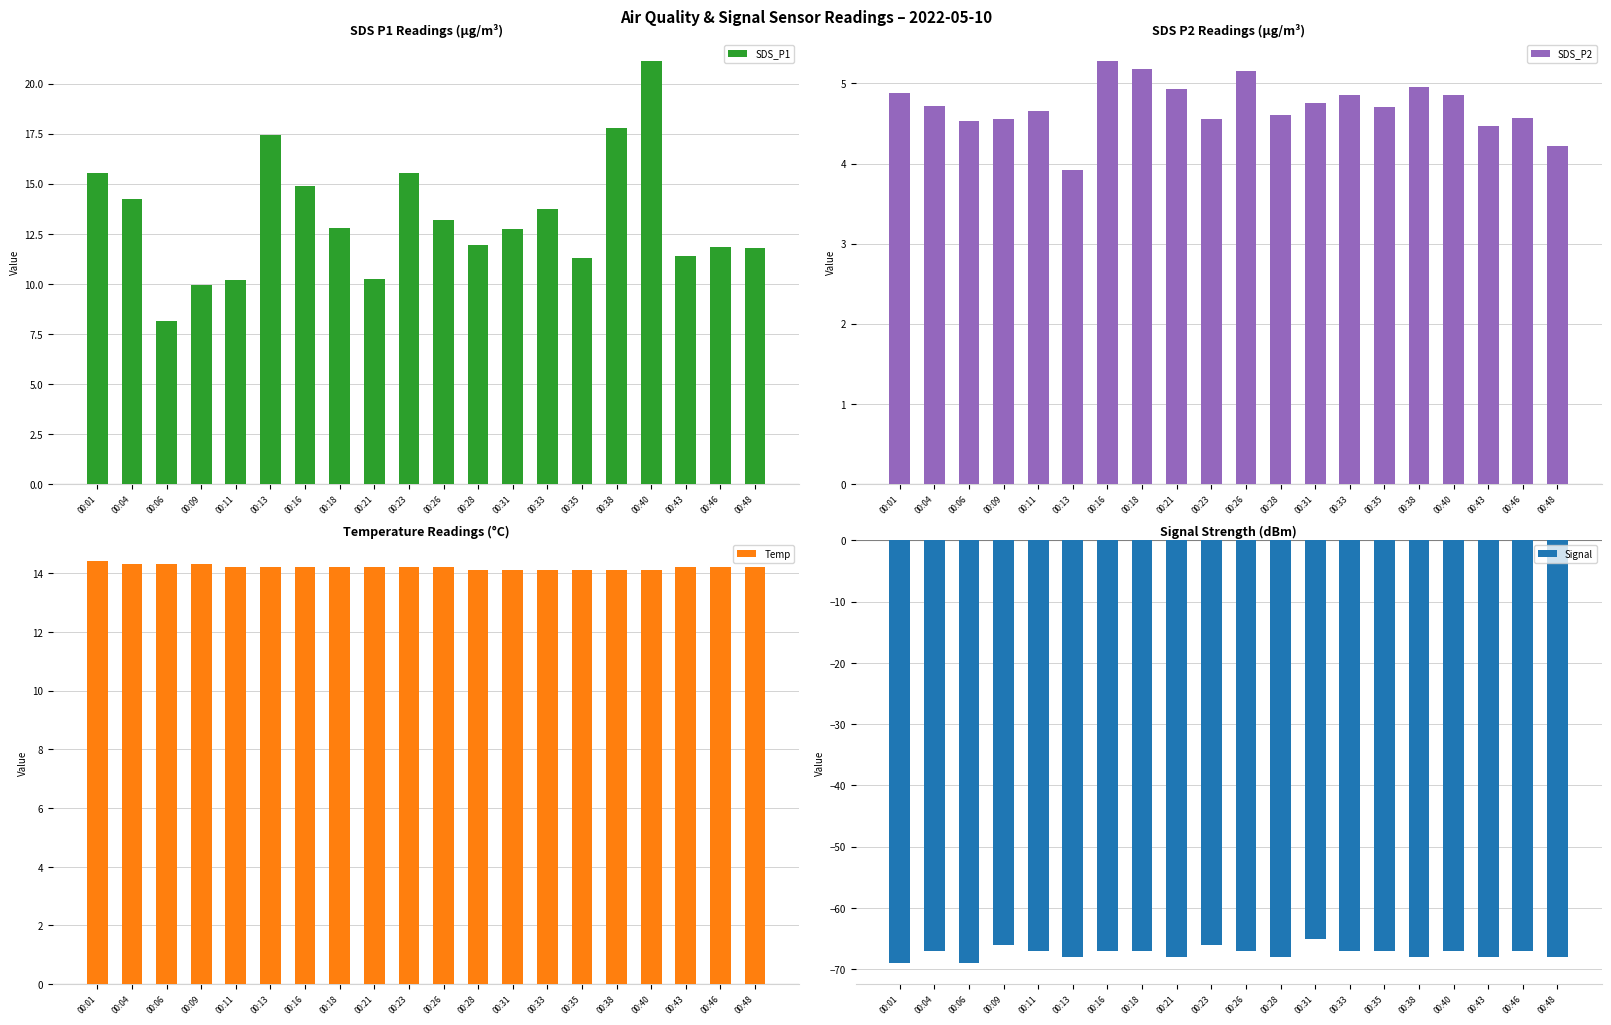

Which has a higher value, 00:16 or 00:04?

00:16